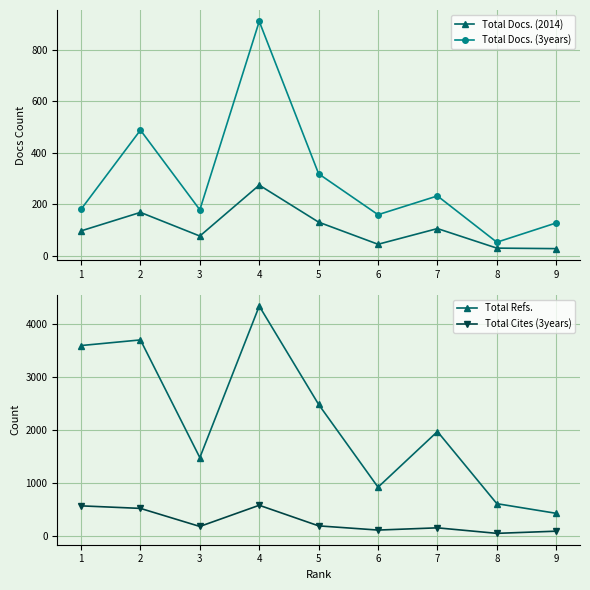

What is the sum of all Total Docs. (3years) values?

2645